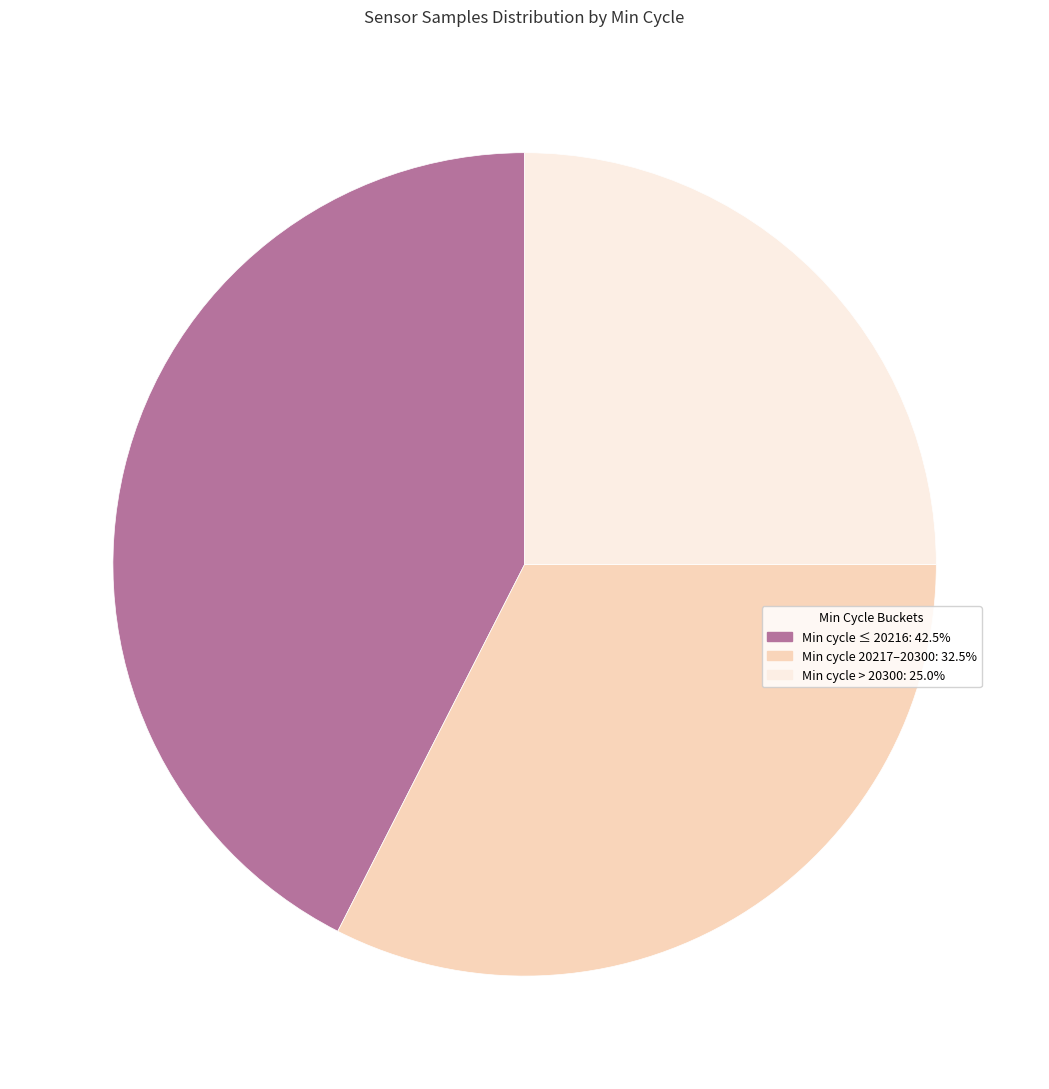

Is there a majority slice in this chart?

No